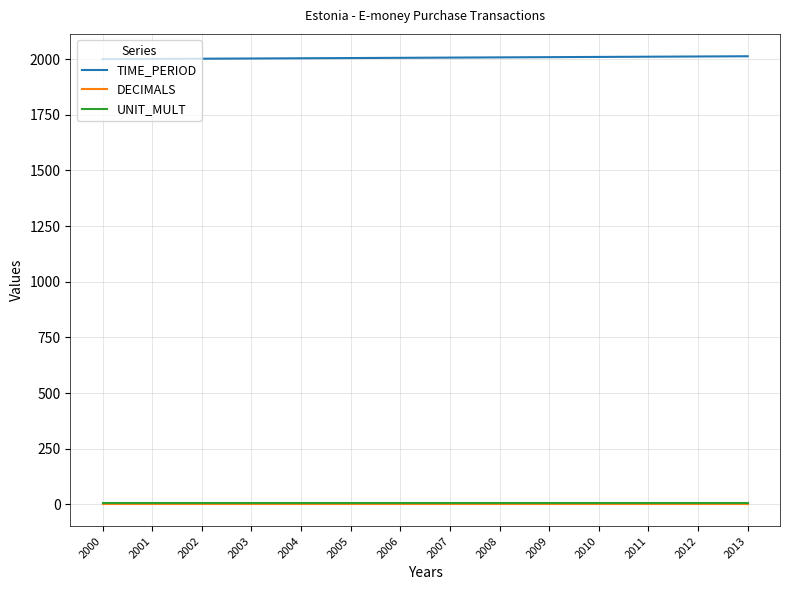

Is the value of UNIT_MULT at 2006 greater than the value of TIME_PERIOD at 2013?

No